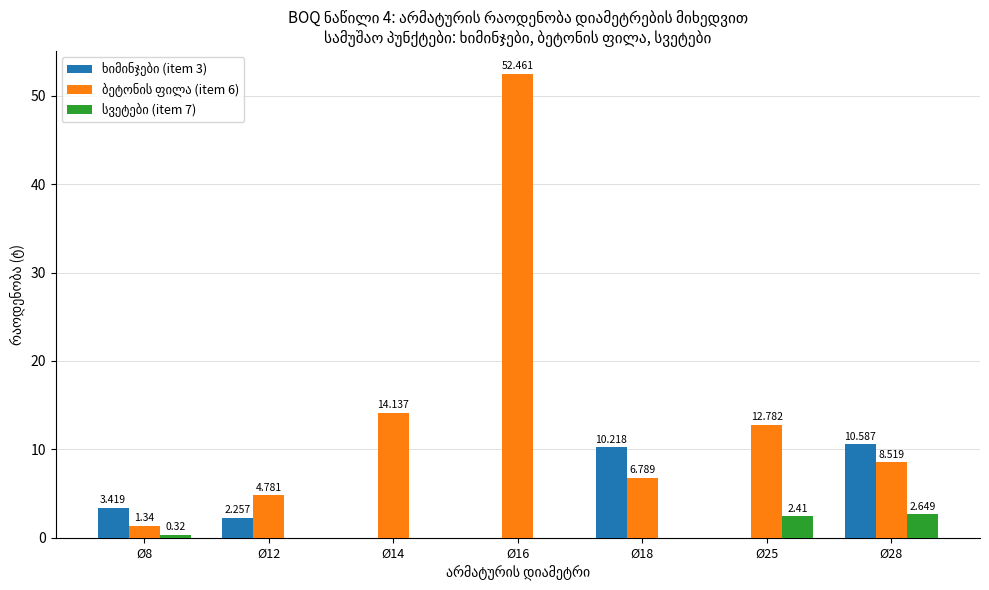

Is it true that ბეტონის ფილა (item 6) equals 2.5 at Ø28?

False